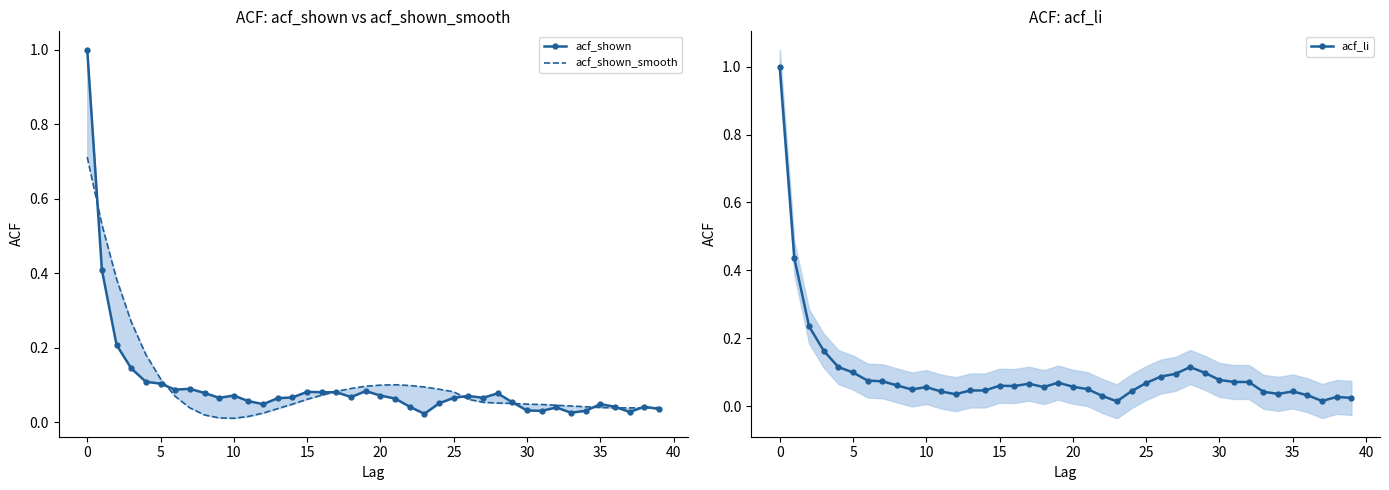

The value of acf_shown_smooth at 34 is 0.0. True or false?

True